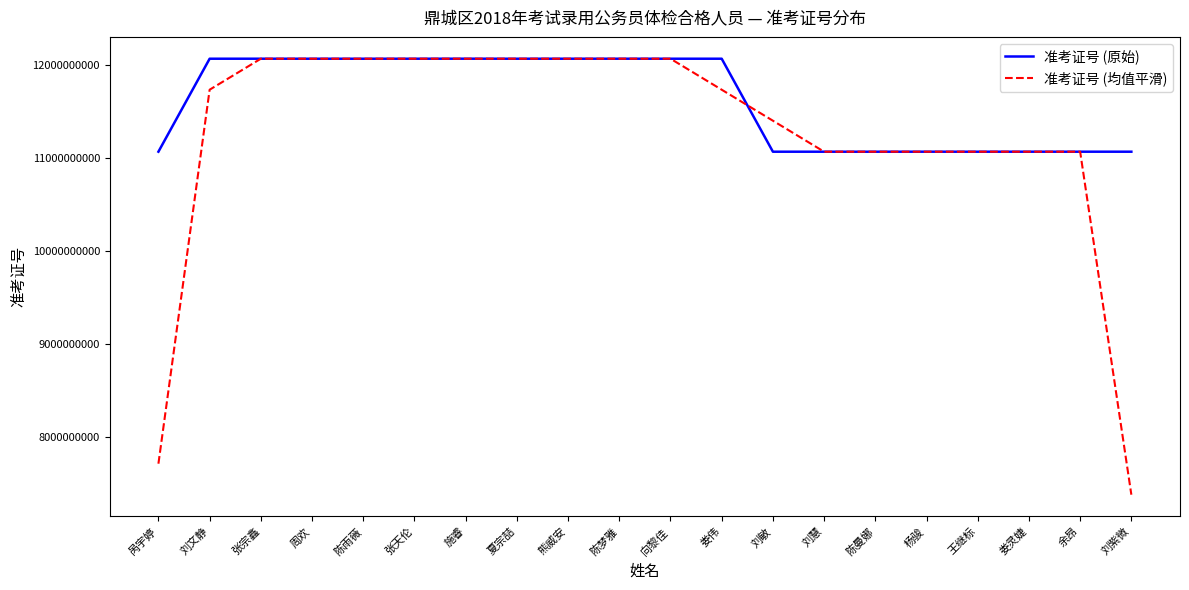

What is the maximum value shown in the chart?

12071003301.0